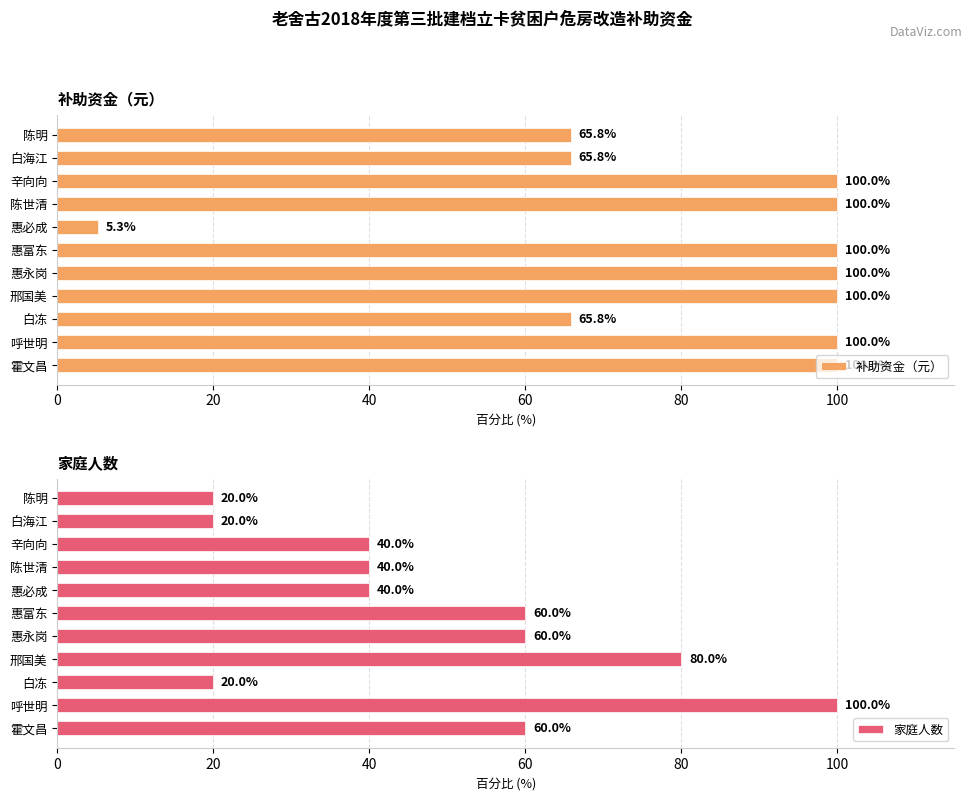

What is the difference between the maximum and minimum values in the 补助资金（元） series?

94.7